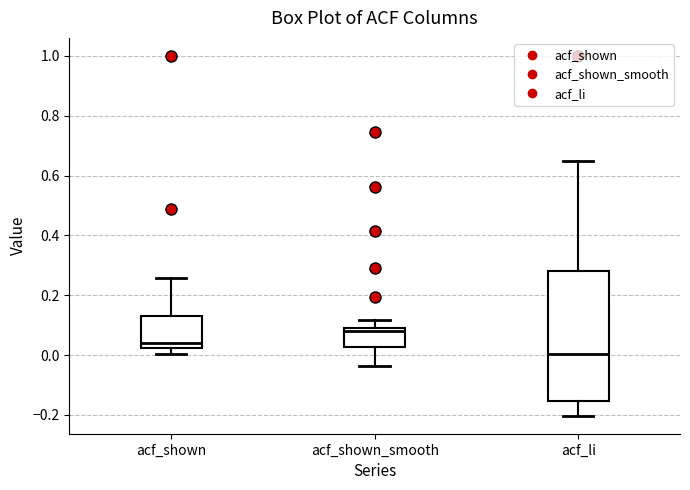

Reading left to right, transcribe this box plot: for each box, give where its median line is, the range the box spans, and where its two whiskers end, as read against the y-axis. The values are not printed on the chart, so give them approximately, as read against the axis.

acf_shown: median 0.04, box 0.02 to 0.14, whiskers 0.00 to 0.26
acf_shown_smooth: median 0.08, box 0.02 to 0.10, whiskers -0.04 to 0.12
acf_li: median 0.00, box -0.16 to 0.28, whiskers -0.20 to 0.66